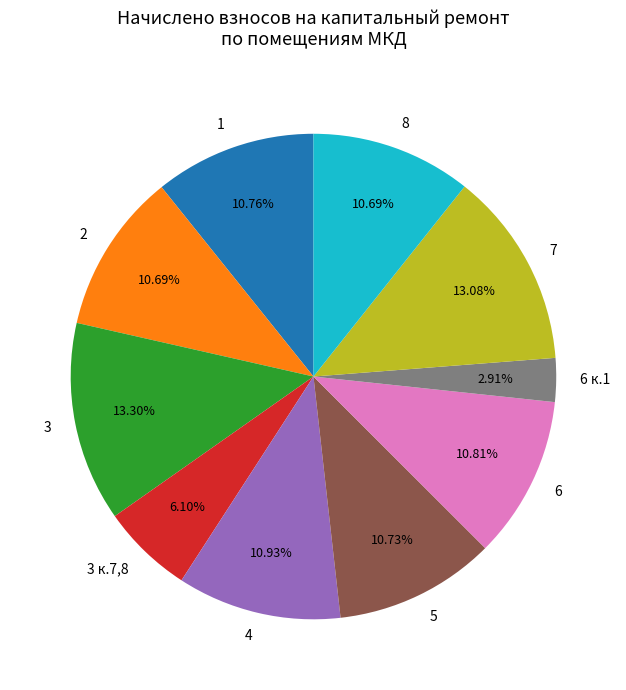

Approximately how many times larger is the value at 4 compared to 3?

0.8